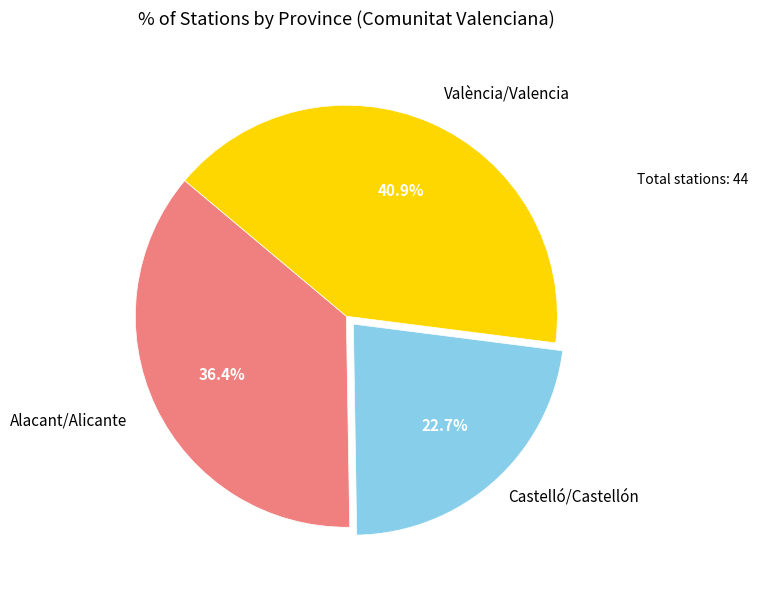

Is there any slice that represents more than half of the pie?

No